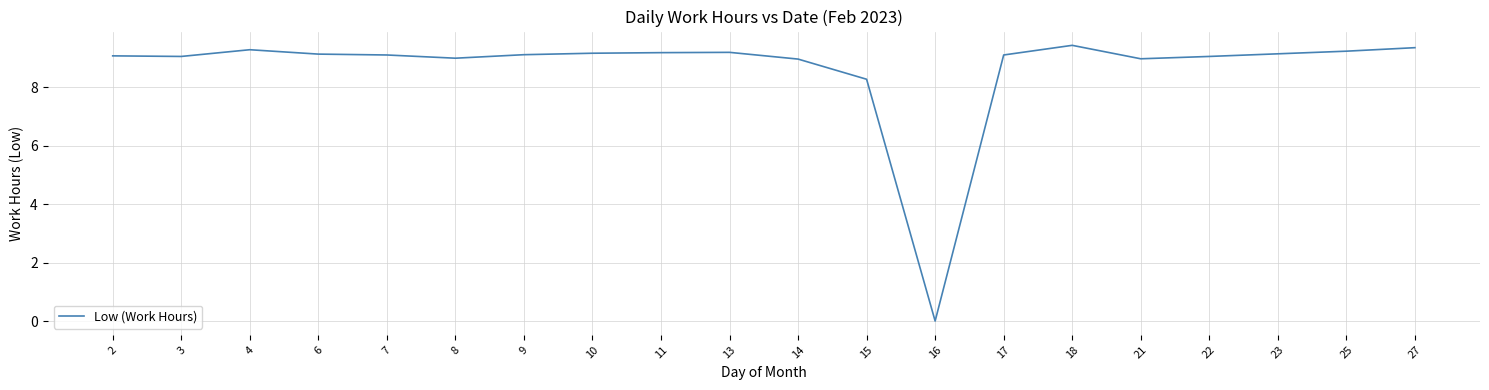

How many values are above zero?

19